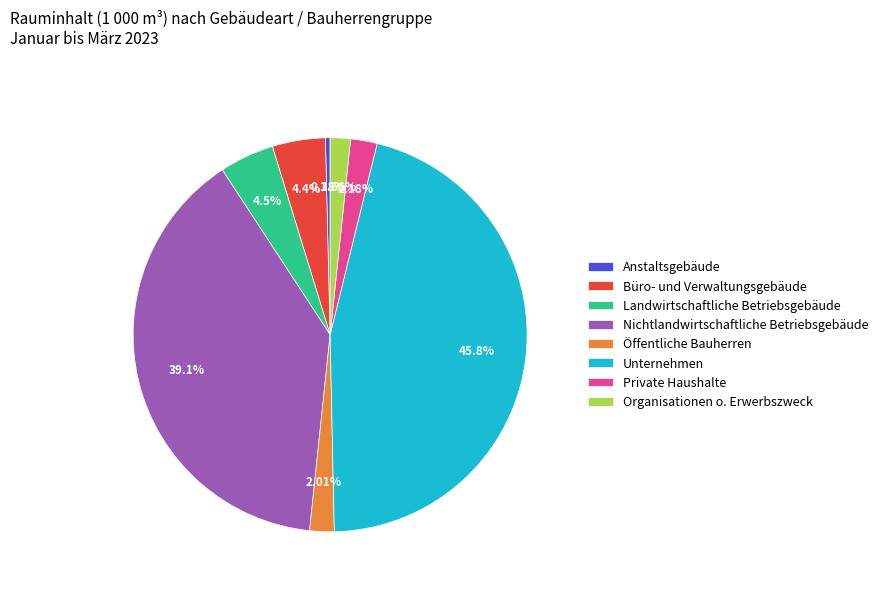

Which category has the smallest portion of the pie?

Anstaltsgebäude